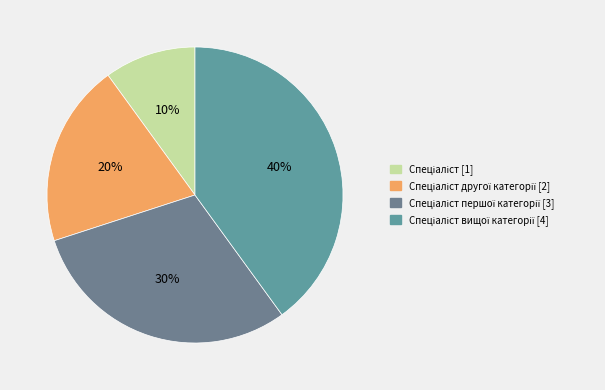

How many slices are in this pie chart?

4